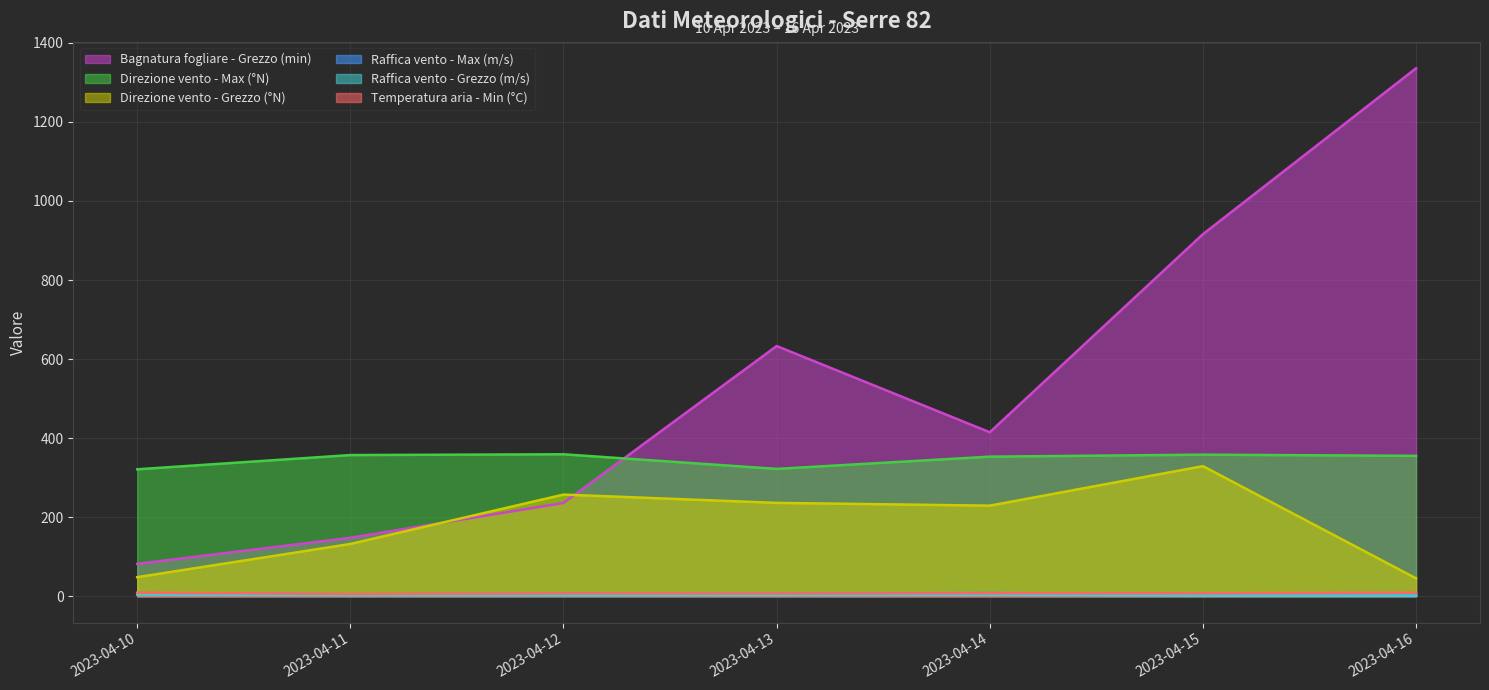

List the series in order of their peak value, lowest first.

Raffica vento - Grezzo (m/s), Raffica vento - Max (m/s), Temperatura aria - Min (°C), Direzione vento - Grezzo (°N), Direzione vento - Max (°N), Bagnatura fogliare - Grezzo (min)